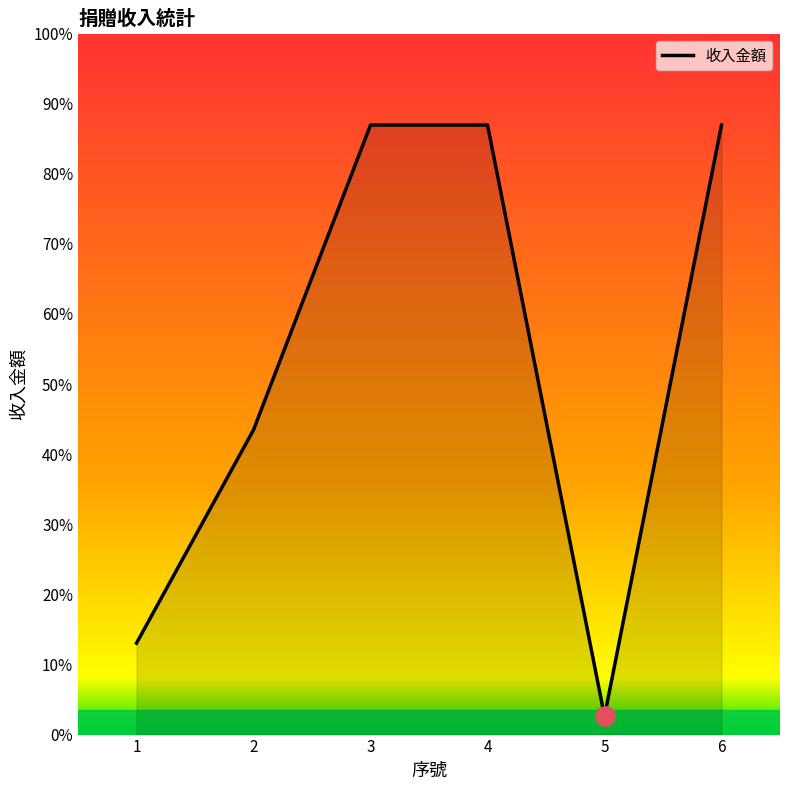

At which category does the data reach its first local valley?

5